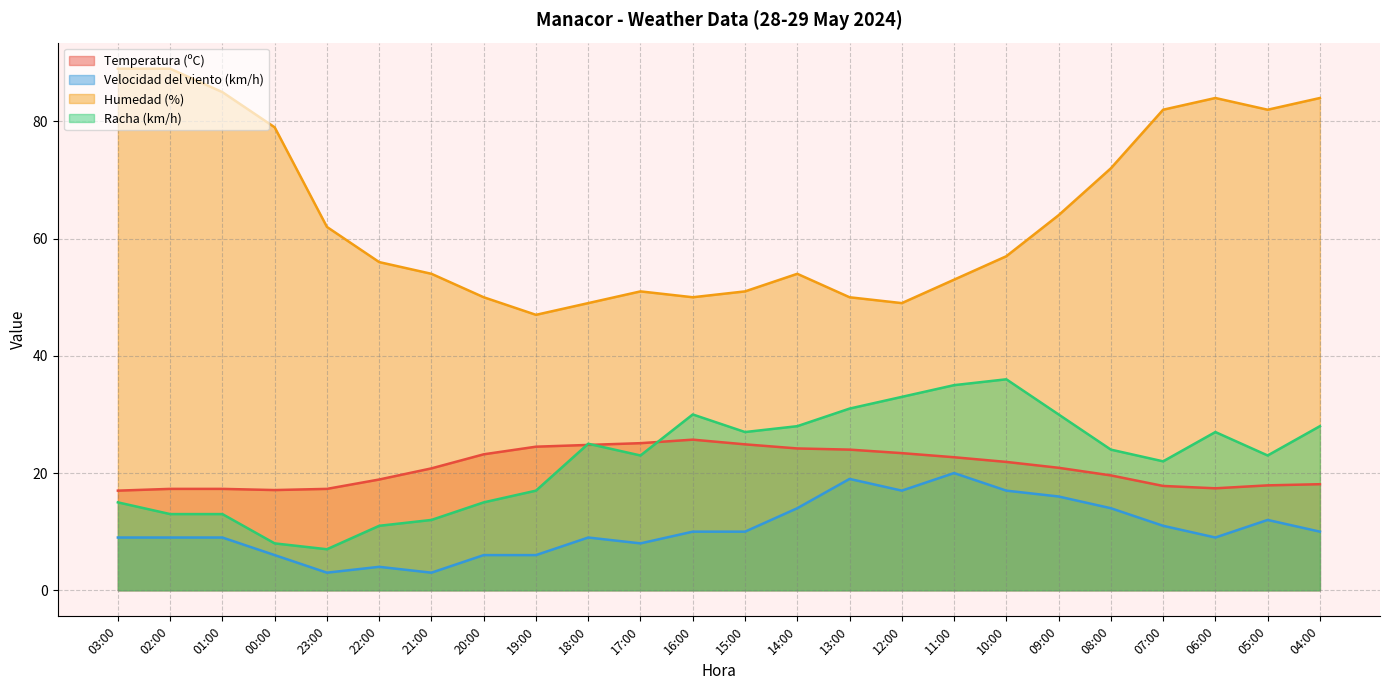

List the series in order of their peak value, highest first.

Humedad (%), Racha (km/h), Temperatura (ºC), Velocidad del viento (km/h)